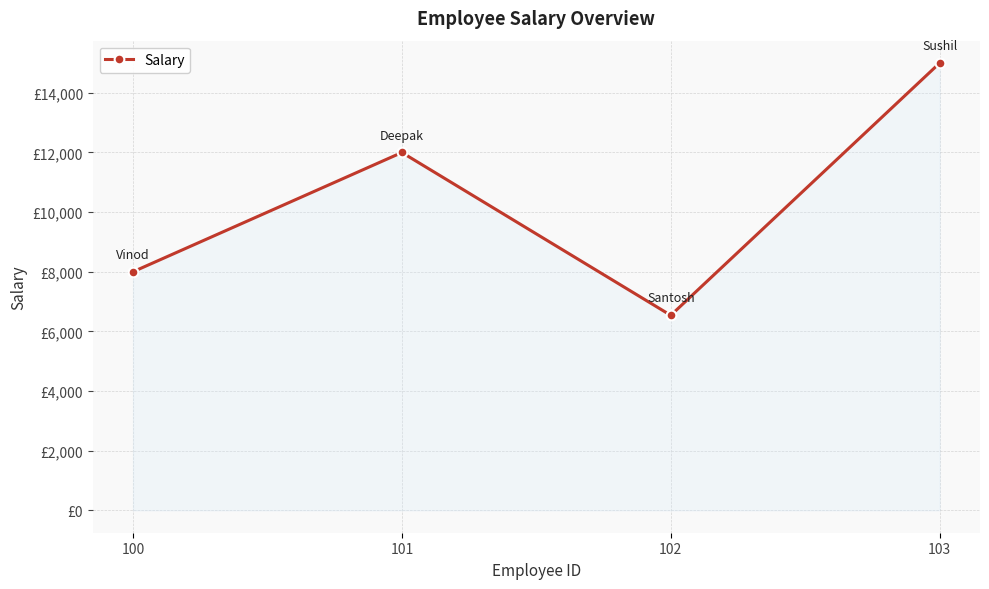

Where is the first local maximum?

101